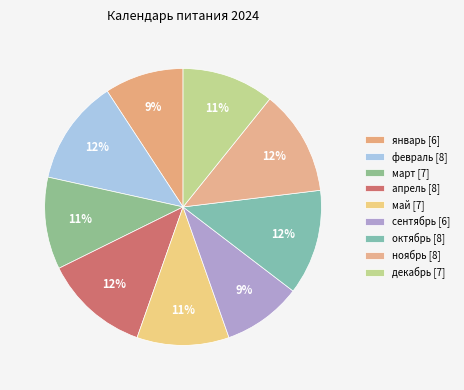

Is январь the majority of the pie?

No